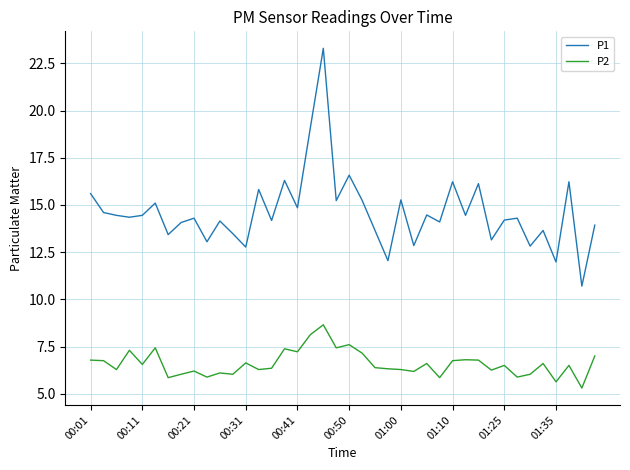

Which series has the largest total across all categories?

P1